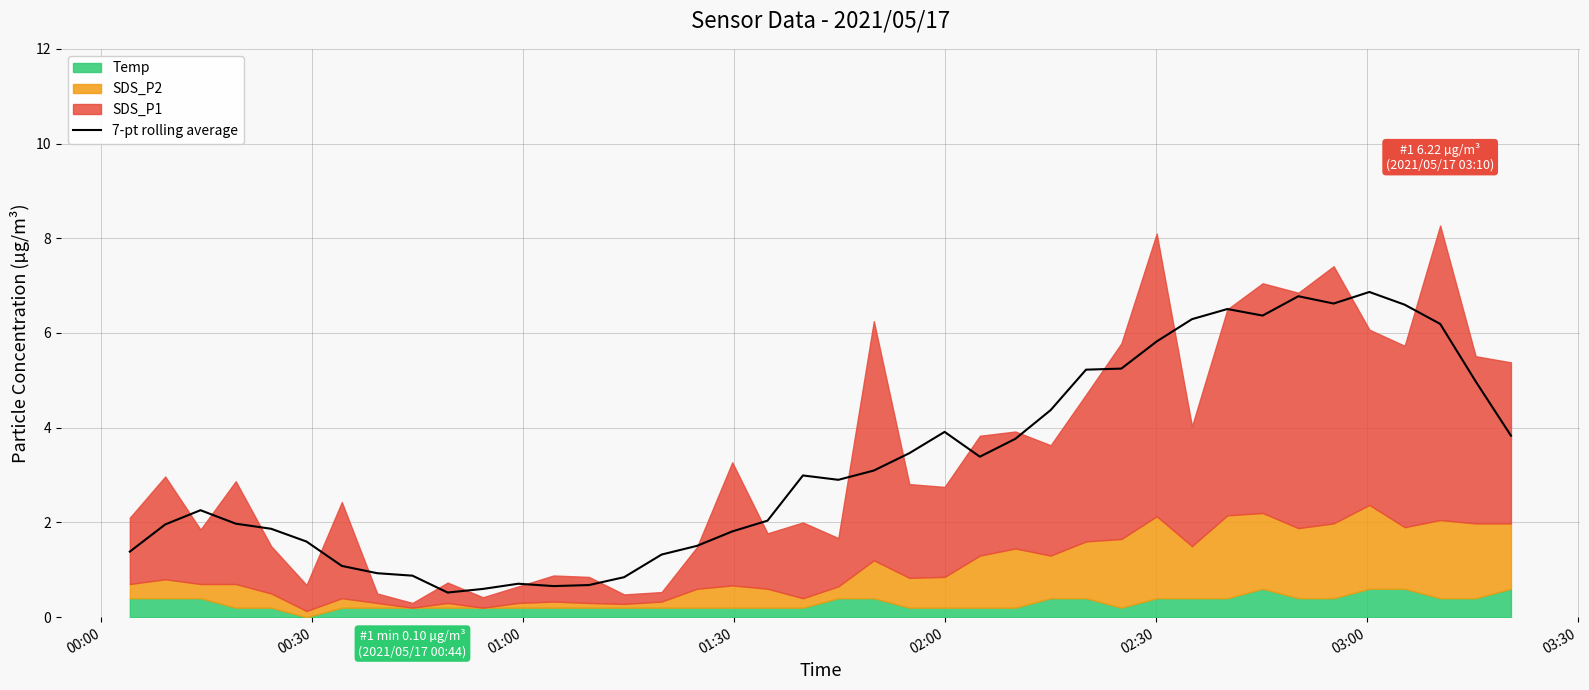

How many interior local valleys (lower than both neighbors) does the data have?

6